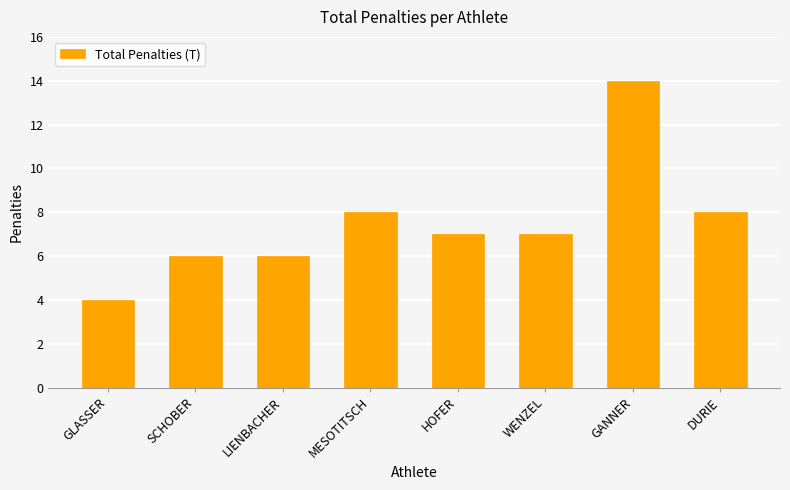

The value at MESOTITSCH is 8. True or false?

True